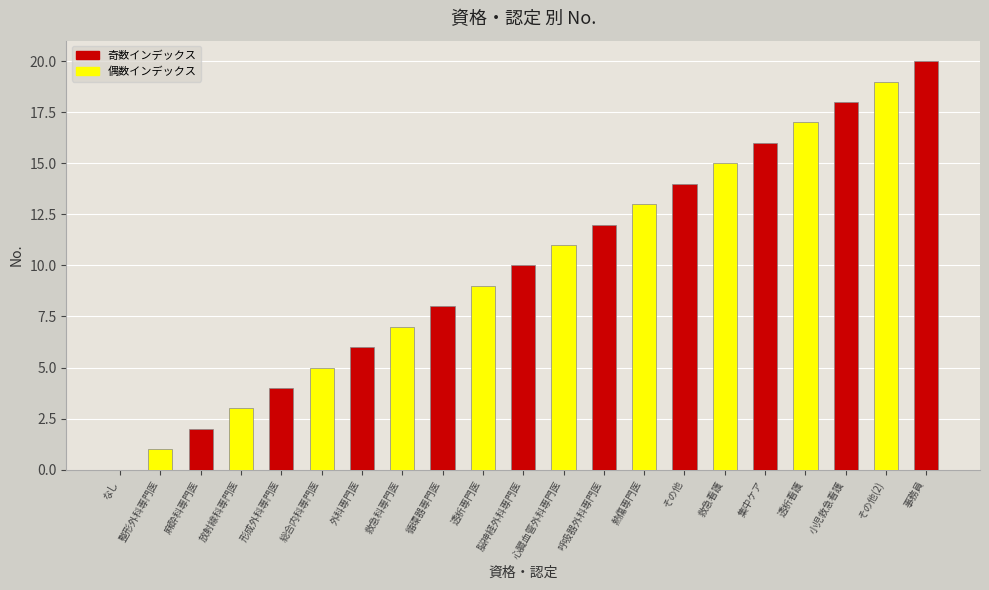

What is the sum of the values at 救急科専門医 and 麻酔科専門医?

9